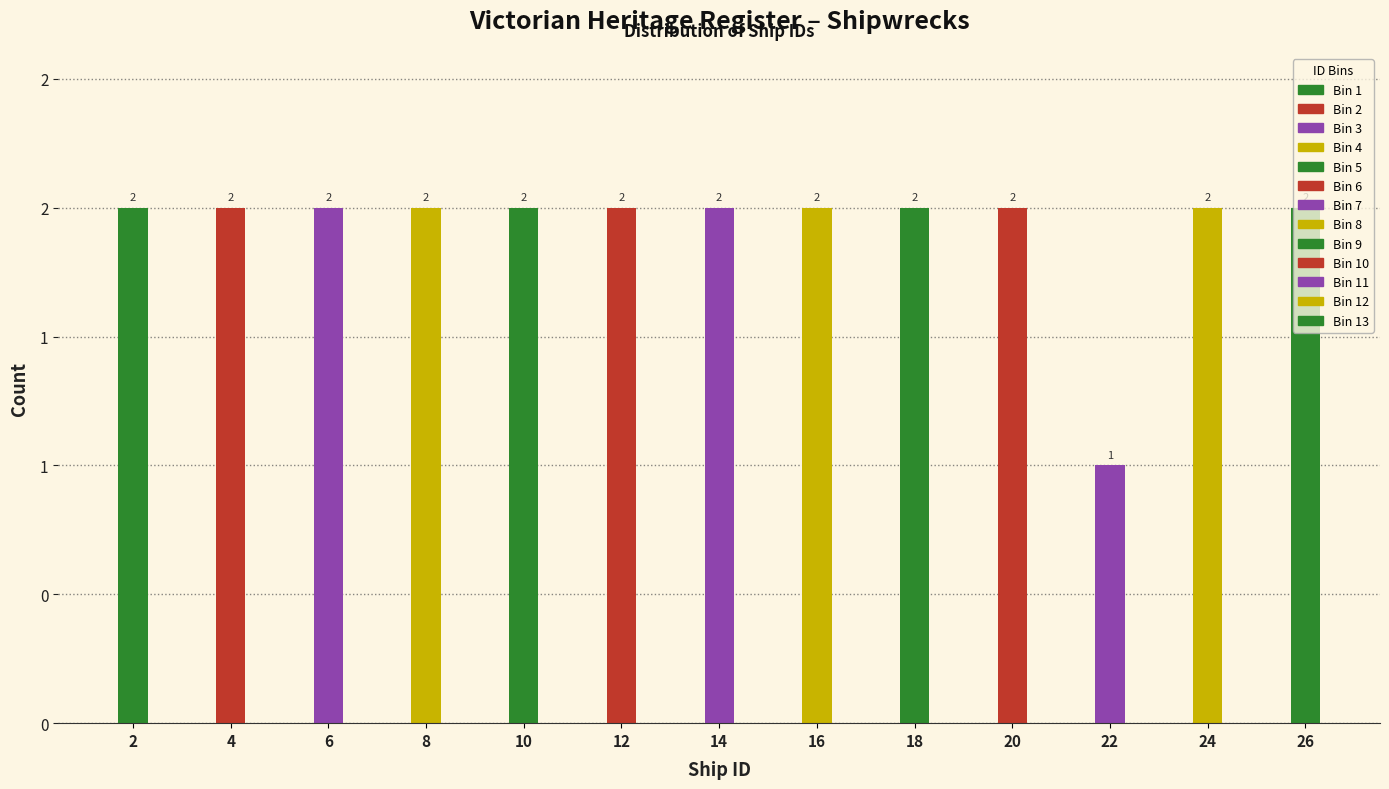

Are the bars horizontal?

No